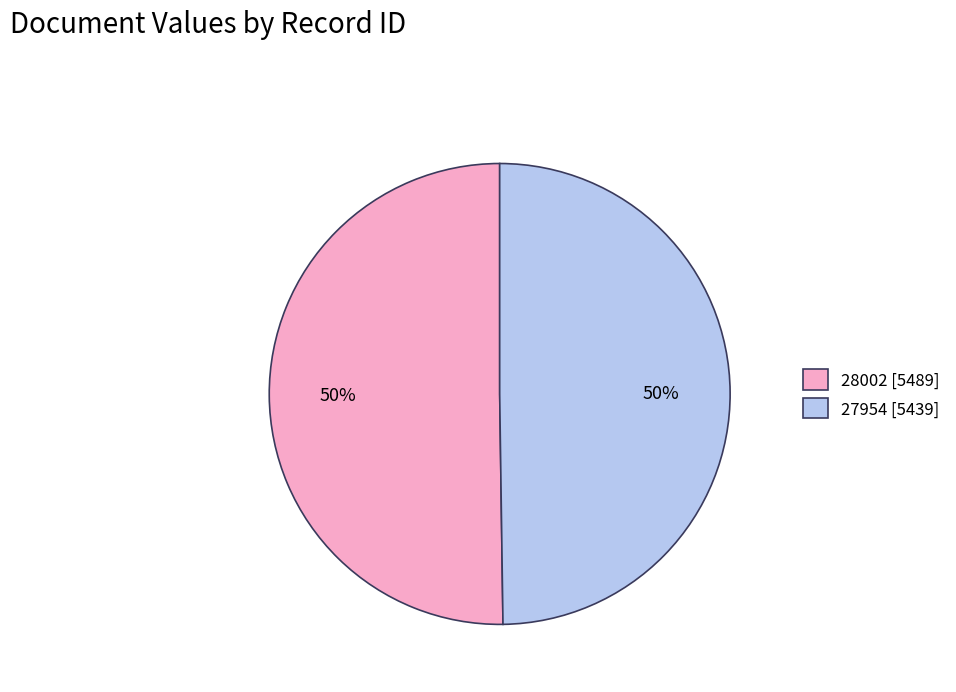

How many segments does this pie chart have?

2